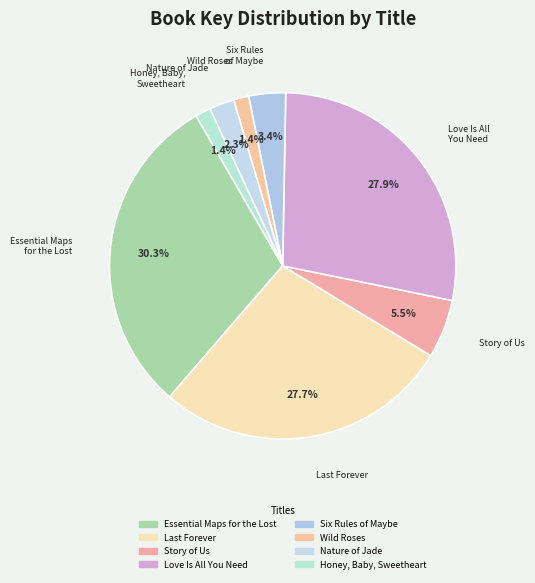

To the nearest percent, what is the difference between the largest and smallest slice percentages?

29%